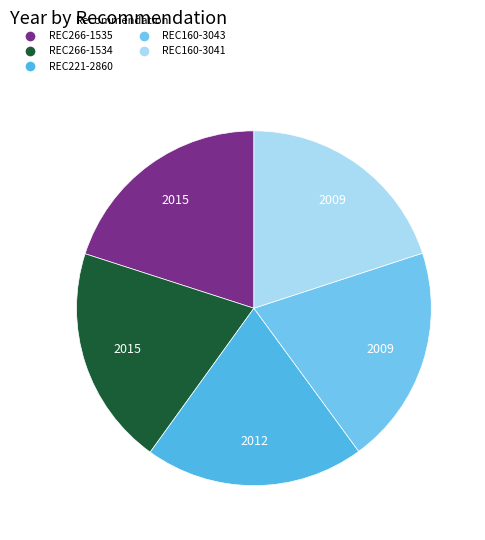

Which category has the smallest portion of the pie?

REC160-3043